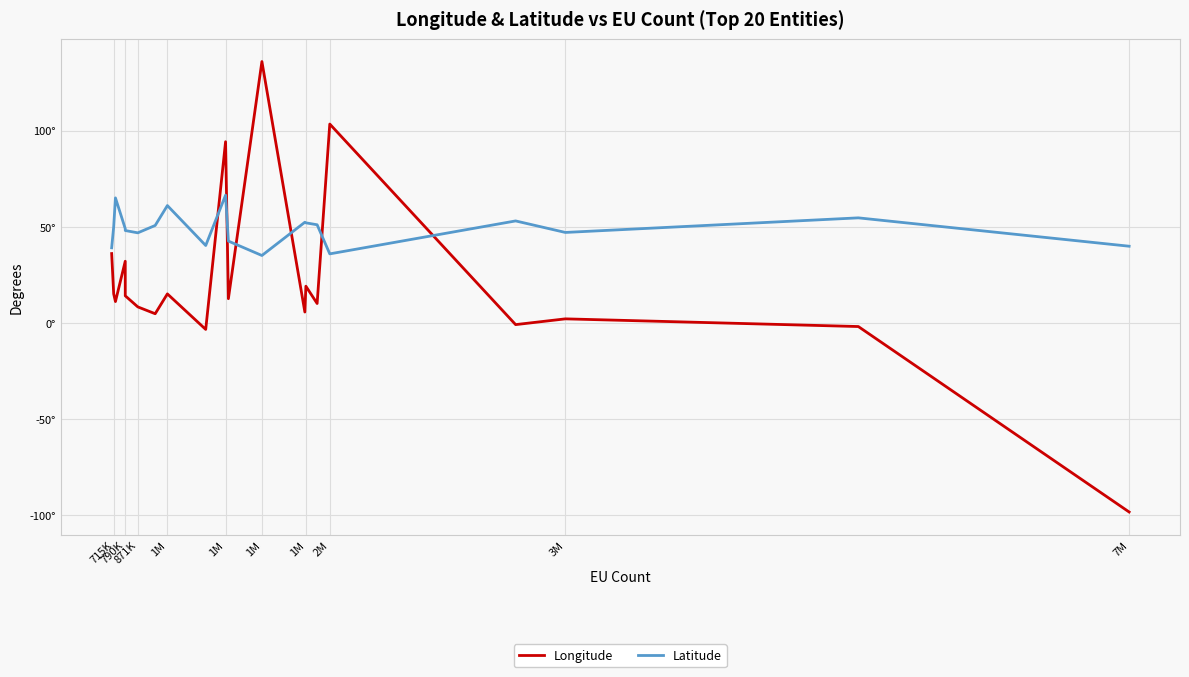

Between which two adjacent categories do Longitude and Latitude first intersect?

1M and 1M